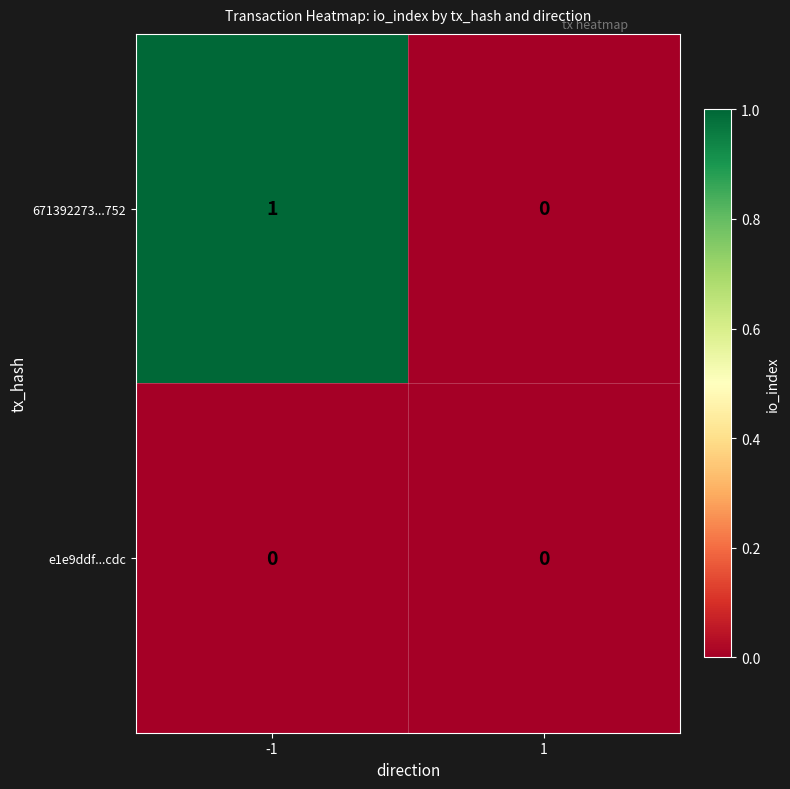

Which series has the largest total across all categories?

671392273...752